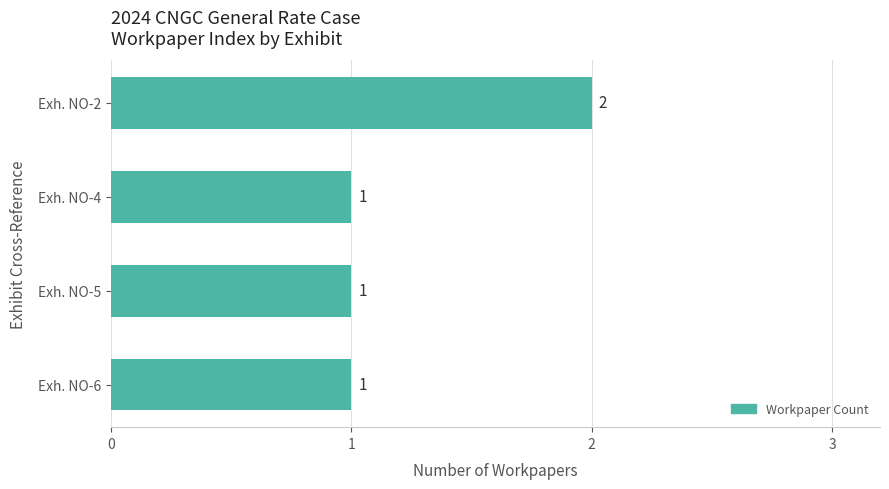

Reading bottom to top, extract all data points from this chart.

1	1	1	2